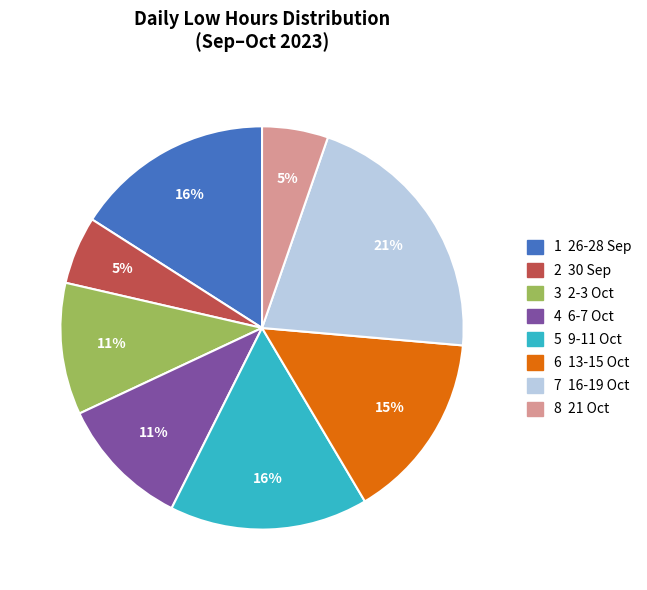

To the nearest percent, what is the average slice percentage?

12%